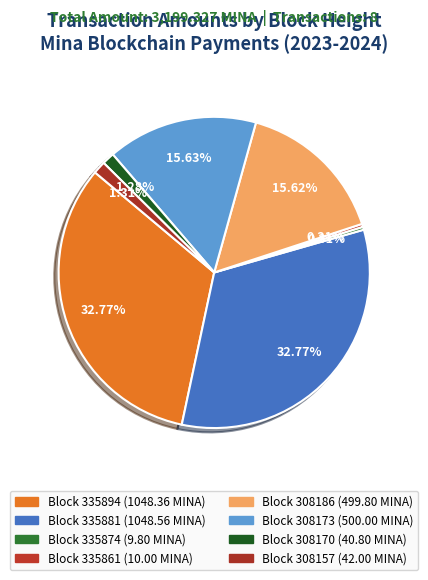

To the nearest percent, what is the difference between the largest and smallest slice percentages?

32%